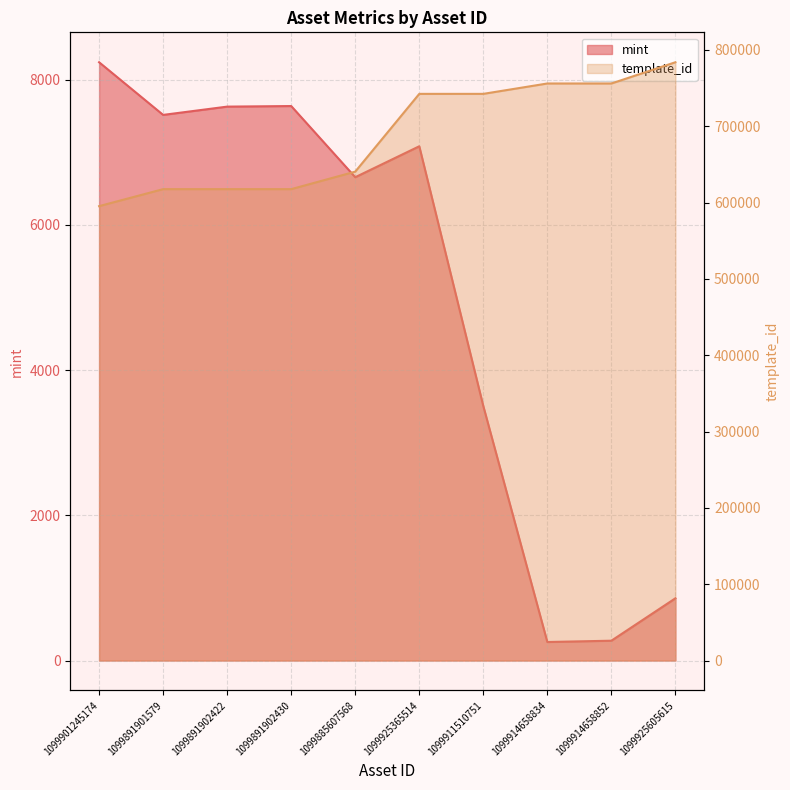

What position from the left is 1099914658852?

9